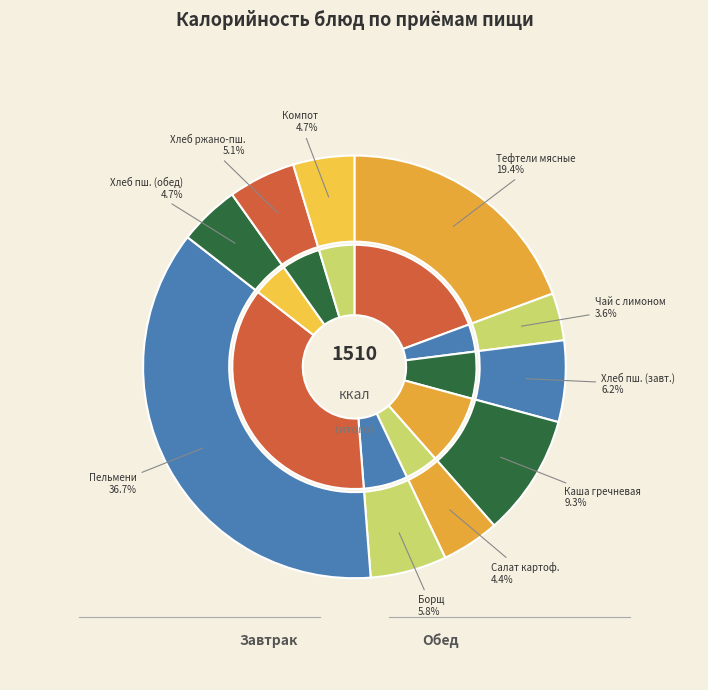

What is the ratio of the value at Пельмени to the value at Борщ из свежей капусты со сметаной?

6.3